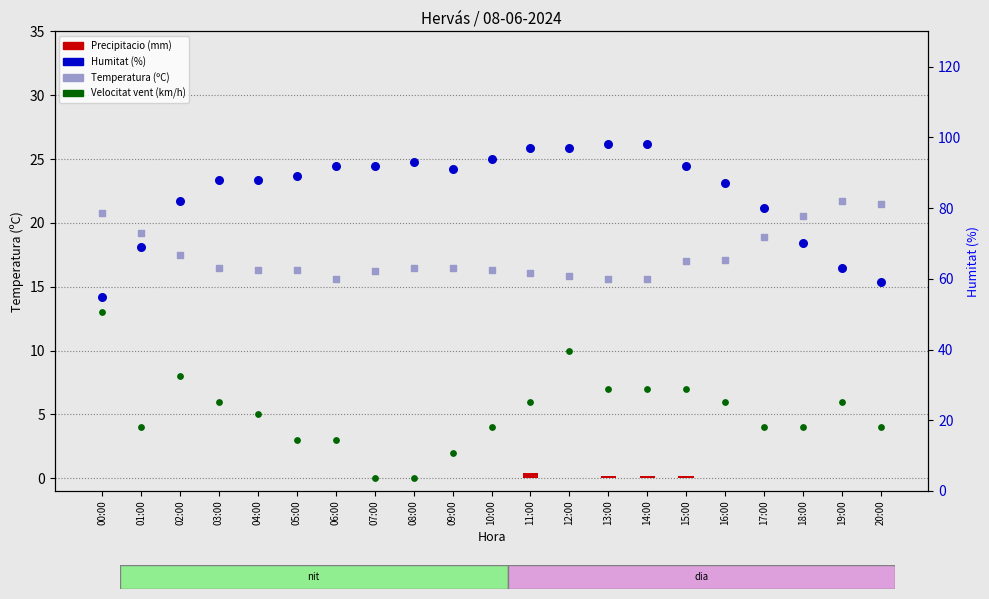

Which series has the widest spread of Y values?

Humitat (%)